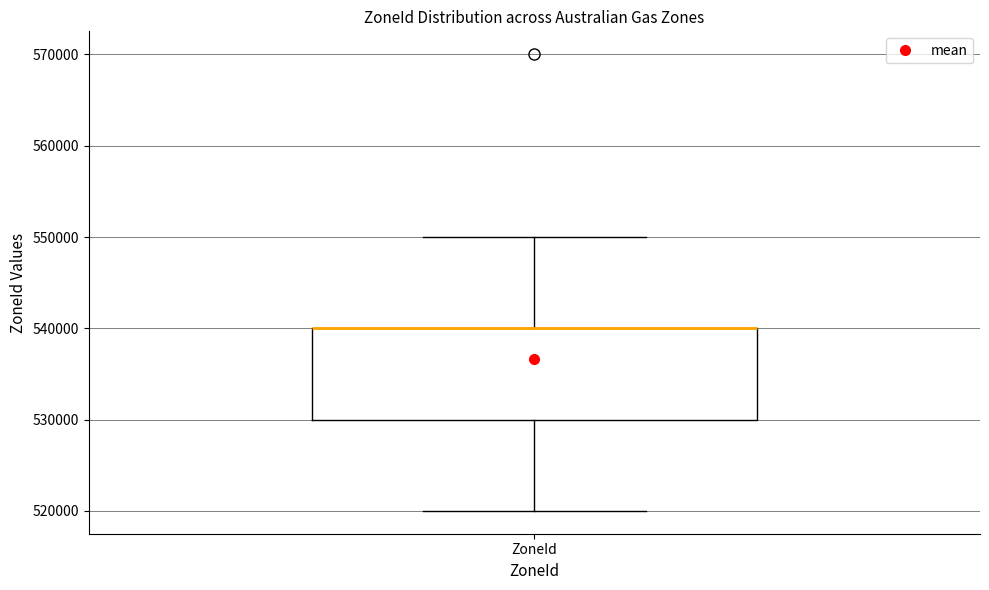

Transcribe this box plot: give where the median line is, the range the box spans, and where the two whiskers end, as read against the y-axis. The values are not printed on the chart, so give them approximately, as read against the axis.

median 540000 (drawn on the box's upper edge), box 530000 to 540000, whiskers 520000 to 550000